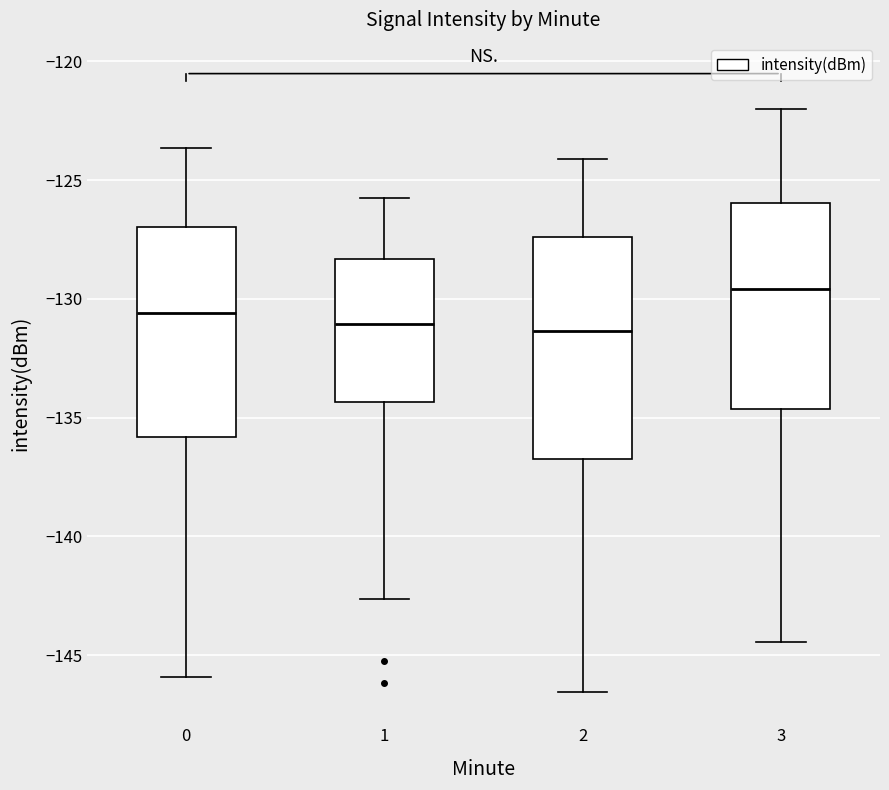

Which box is the tallest, from its lower edge to its upper edge?

2